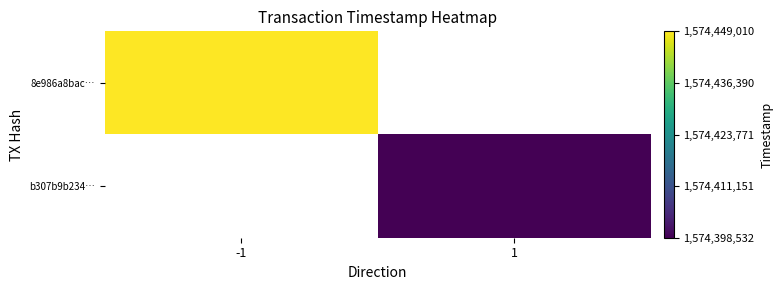

At which label does 8e986a8bac… reach its peak?

-1